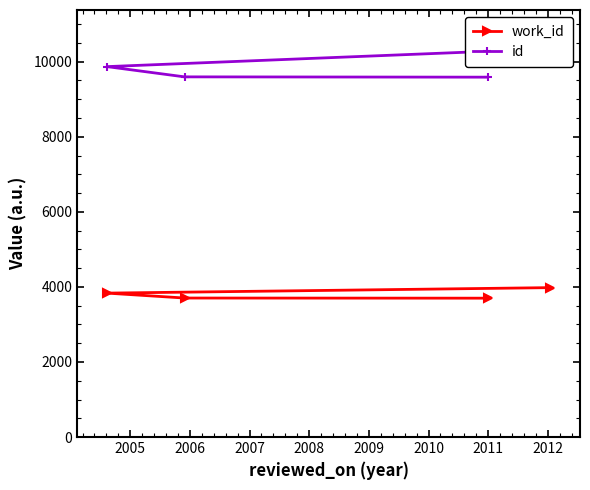

Which series has the widest spread of values?

id